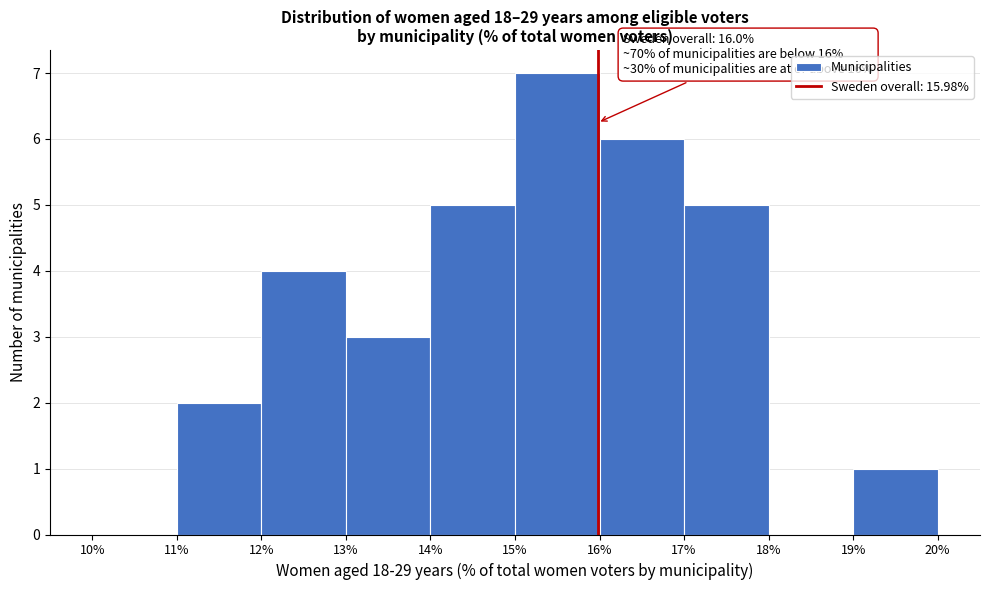

Over which range of the x-axis is the bar tallest?

15% to 16%